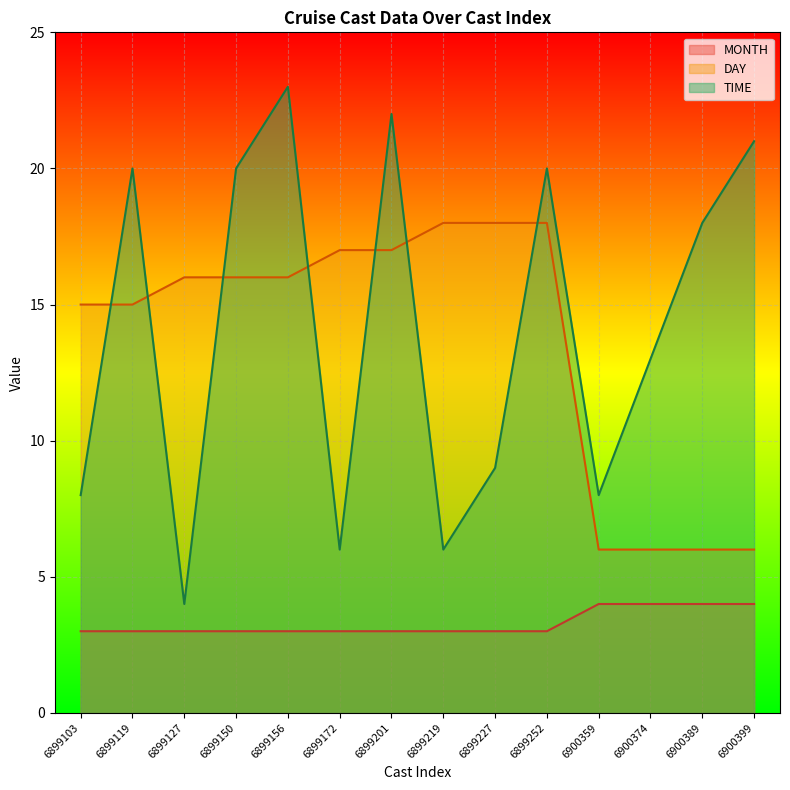

True or false: MONTH has more than 0 interior local peaks.

False